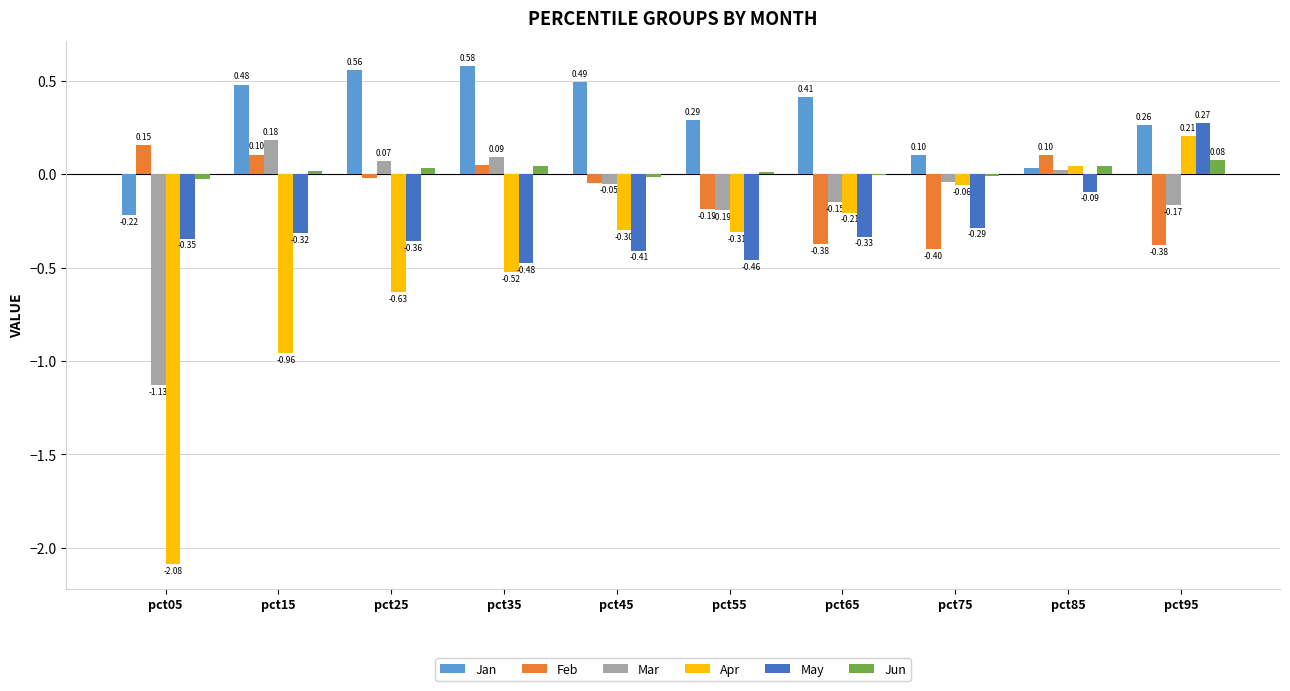

True or false: Jan has a value of 0.4 at pct95.

False